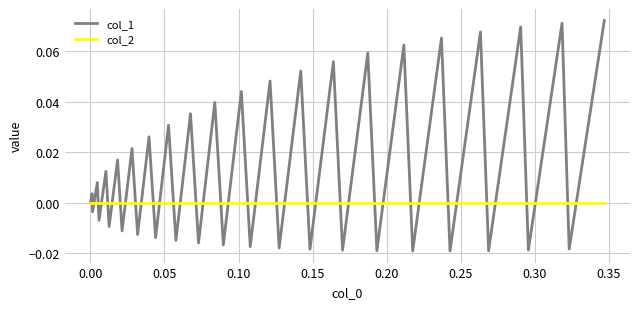

What is the sum of all col_1 values?

0.6